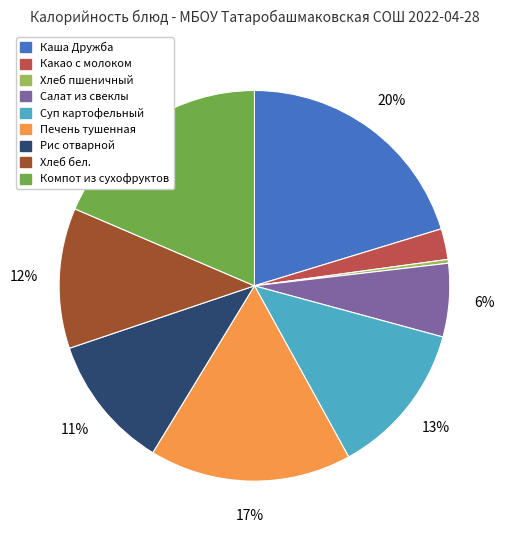

Combined, do Суп картофельный and Компот из сухофруктов account for over 50%?

No